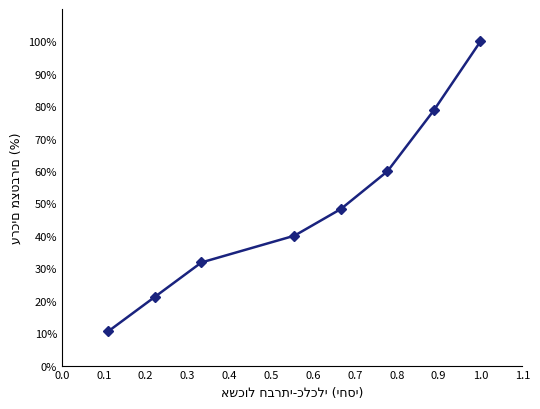

Reading left to right, list all the values displayed in this chart.

10.6	21.2	31.8	40.1	48.3	59.9	78.8	100.0